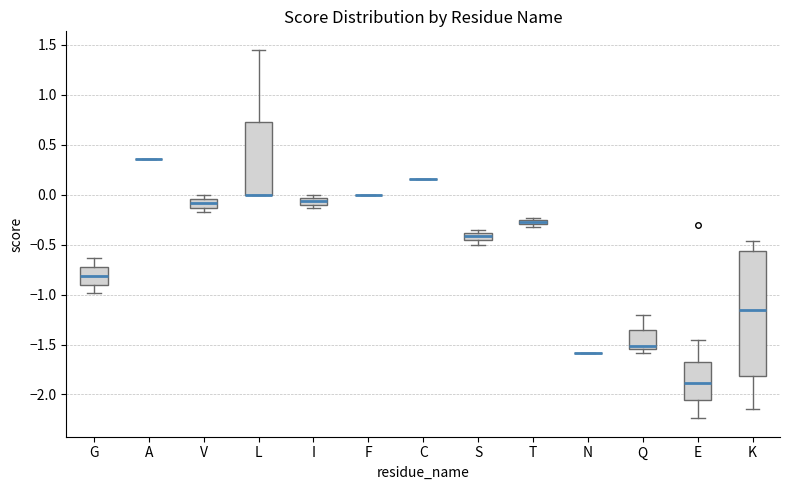

Which box is the tallest, from its lower edge to its upper edge?

K